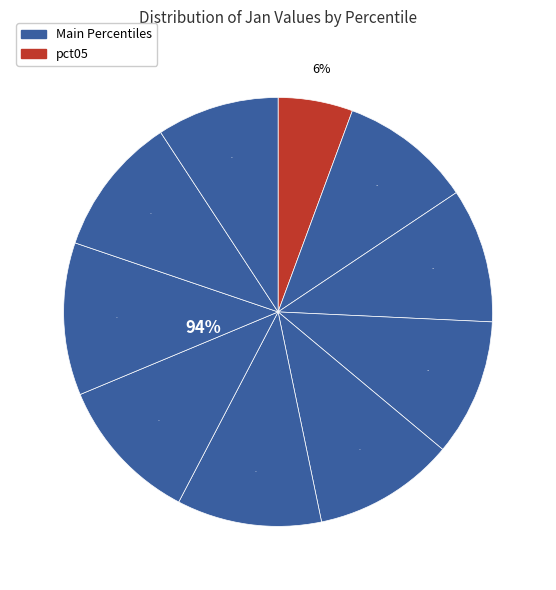

Which has a higher value, pct35 or pct95?

pct35